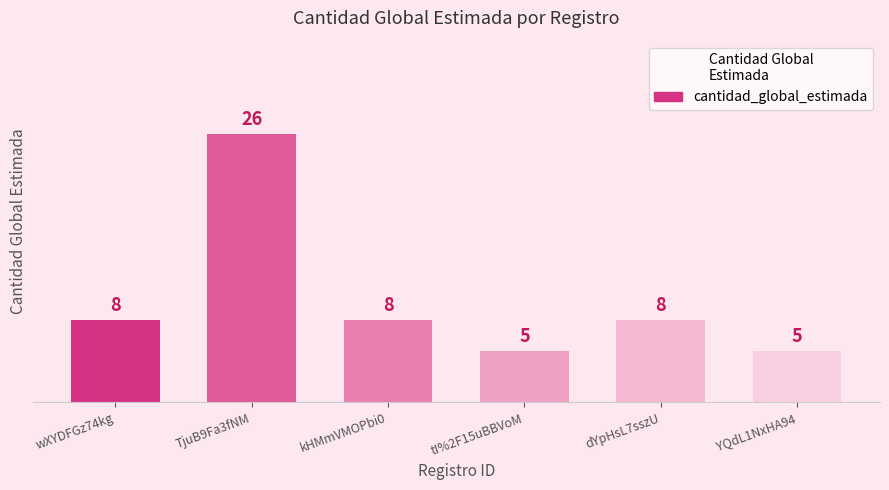

What is the change in value from TjuB9Fa3fNM to kHMmVMOPbi0?

-18